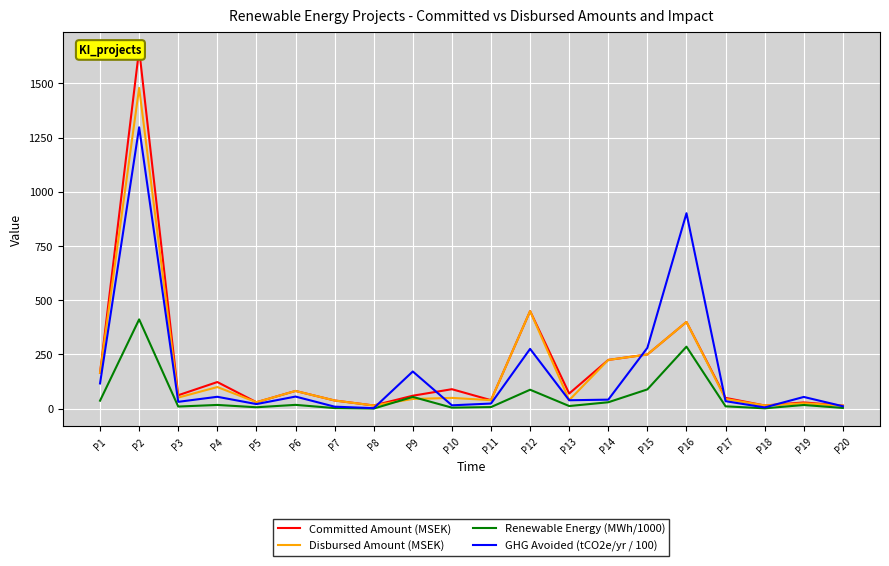

List the series in order of their peak value, highest first.

Committed Amount (MSEK), Disbursed Amount (MSEK), GHG Avoided (tCO2e/yr / 100), Renewable Energy (MWh/1000)